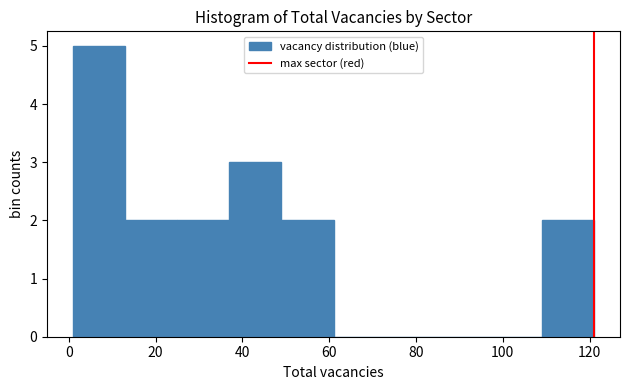

Reading left to right, list every bar in this chart as the range it spans on the x-axis followed by its height. Neither the bar edges nor the heights are printed on the chart, so give them approximately, as read against the axes.

1 to 13: 5
13 to 25: 2
25 to 37: 2
37 to 49: 3
49 to 61: 2
61 to 73: 0
73 to 85: 0
85 to 97: 0
97 to 109: 0
109 to 121: 2